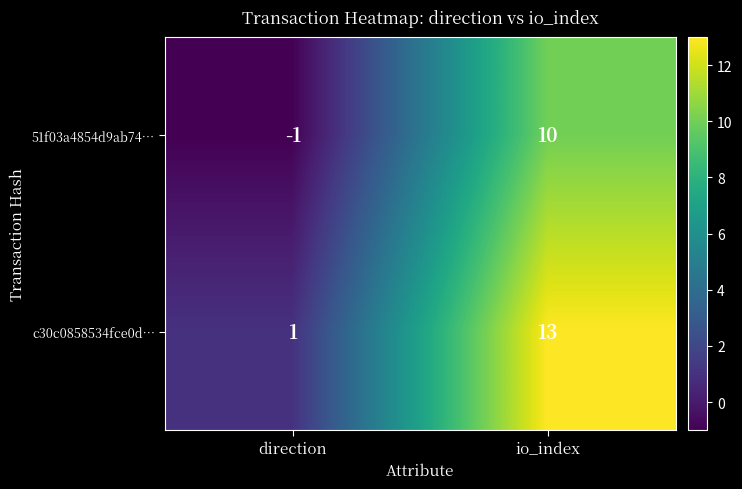

What is the spread (max minus min) of values at direction?

2